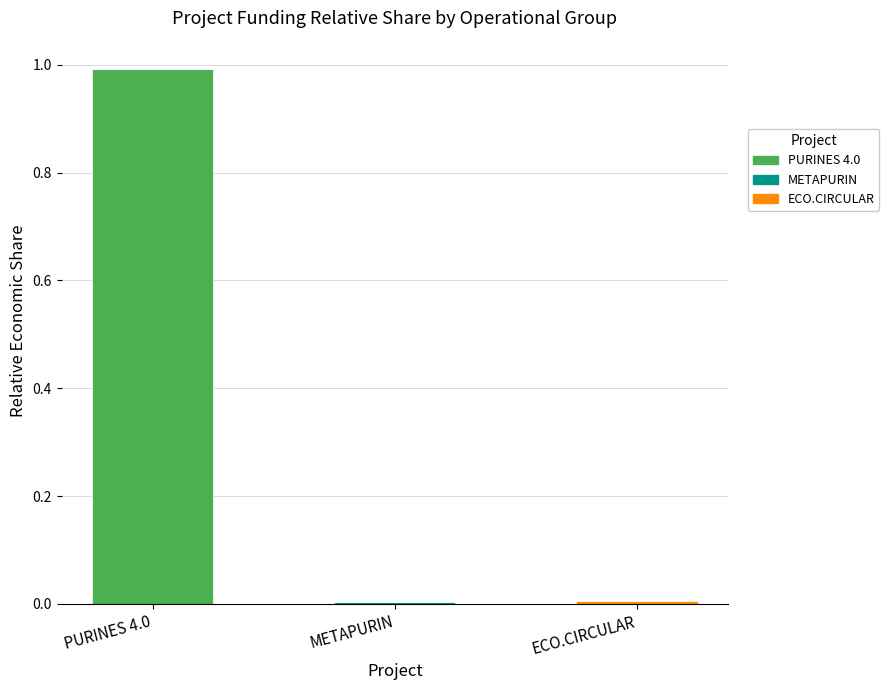

What is the sum of all PURINES 4.0 values?

1.0